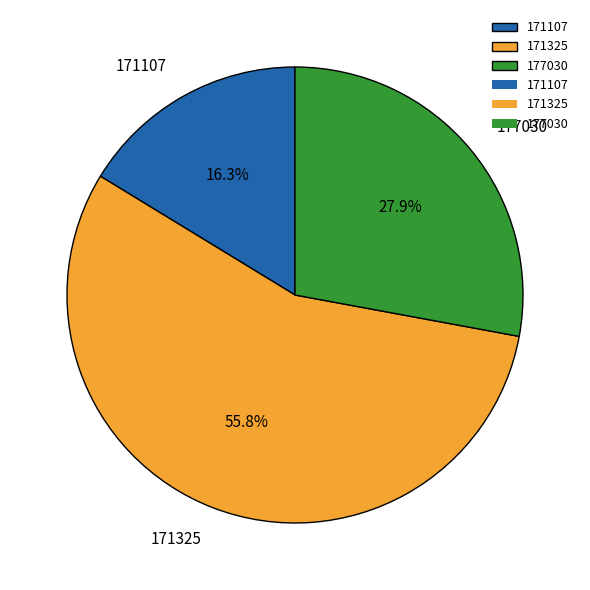

Is there any slice that represents more than half of the pie?

Yes